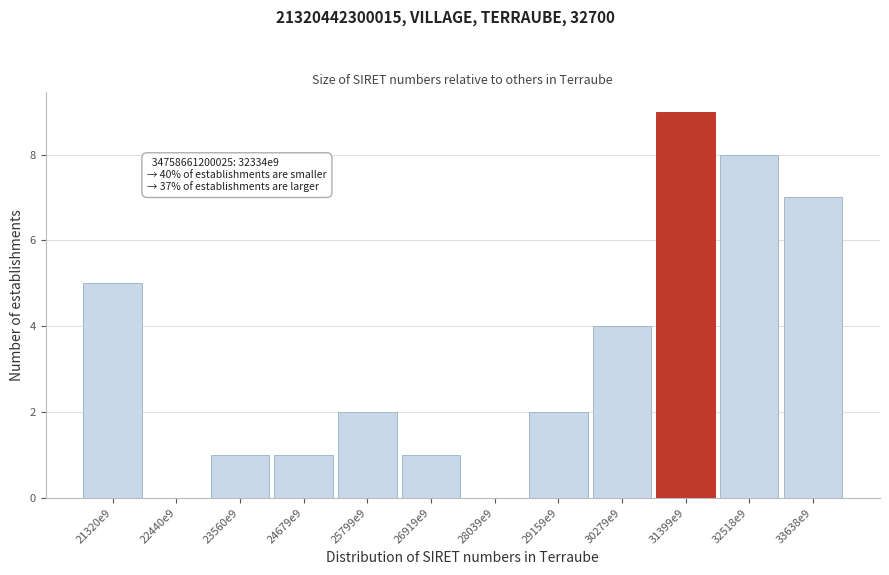

Reading left to right, transcribe all the data shown in this chart.

21320e9=5	22440e9=0	23560e9=1	24679e9=1	25799e9=2	26919e9=1	28039e9=0	29159e9=2	30279e9=4	31399e9=9	32518e9=8	33638e9=7